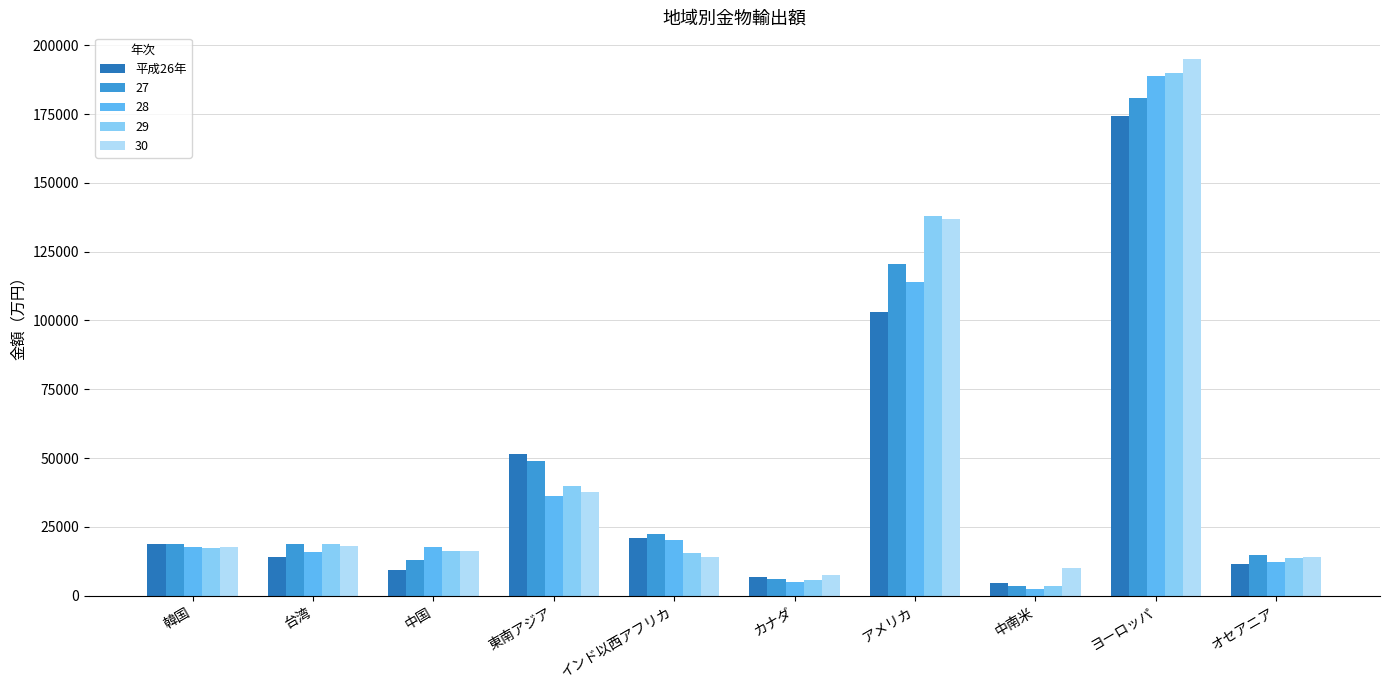

What position from the left is アメリカ?

7